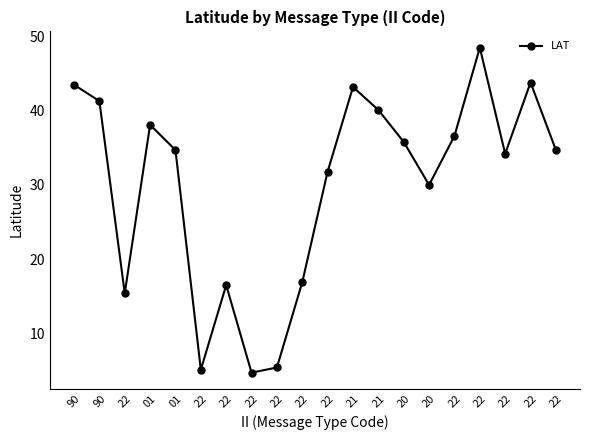

Where does the data first go above 34?

90